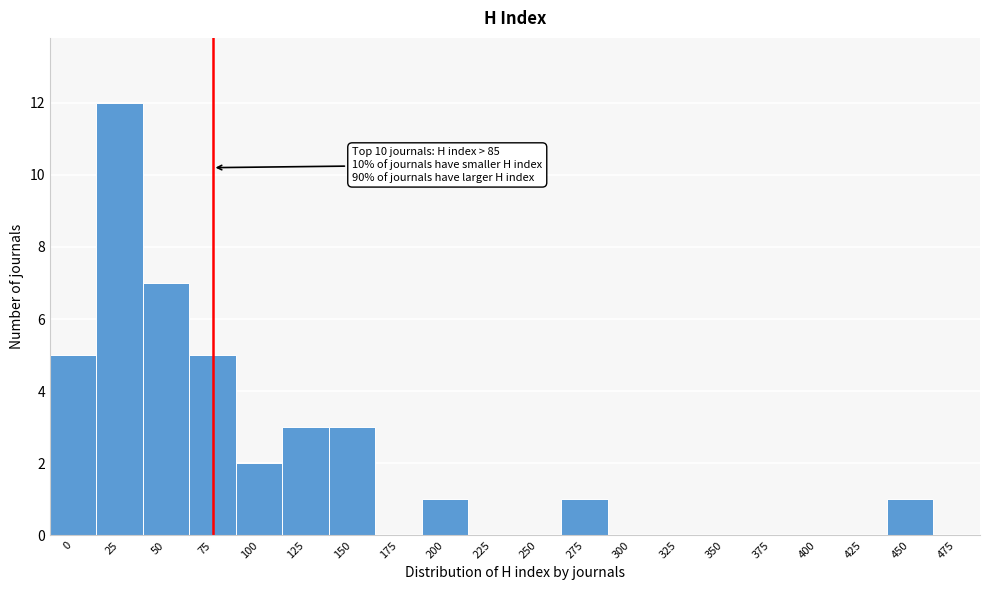

Reading right to left, extract all data points from this chart.

475=0	450=1	425=0	400=0	375=0	350=0	325=0	300=0	275=1	250=0	225=0	200=1	175=0	150=3	125=3	100=2	75=5	50=7	25=12	0=5